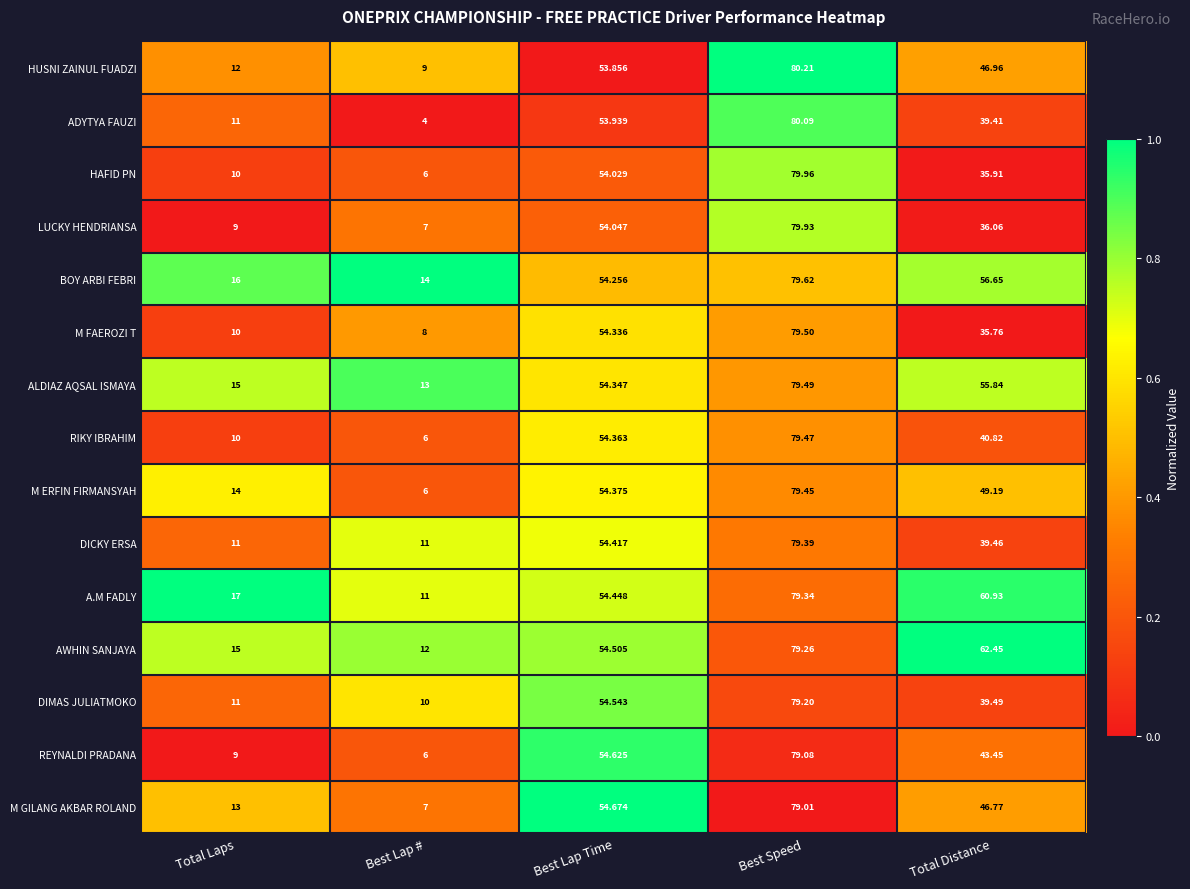

Which series has the largest total across all categories?

AWHIN SANJAYA